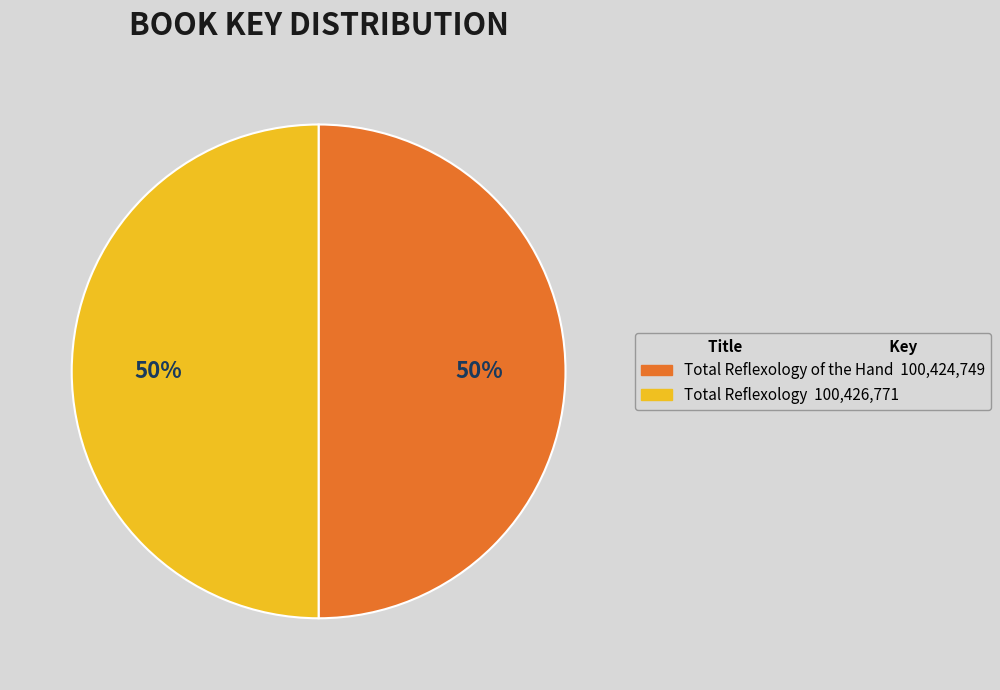

To the nearest percent, what is the average slice percentage?

50%